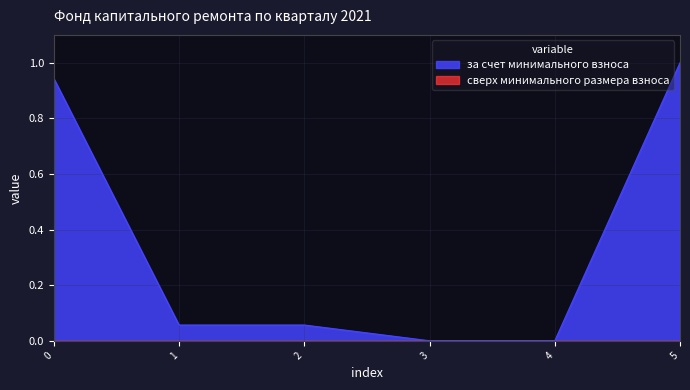

Reading left to right, list all the values displayed in this chart.

0.9	0.1	0.1	0.0	0.0	1.0